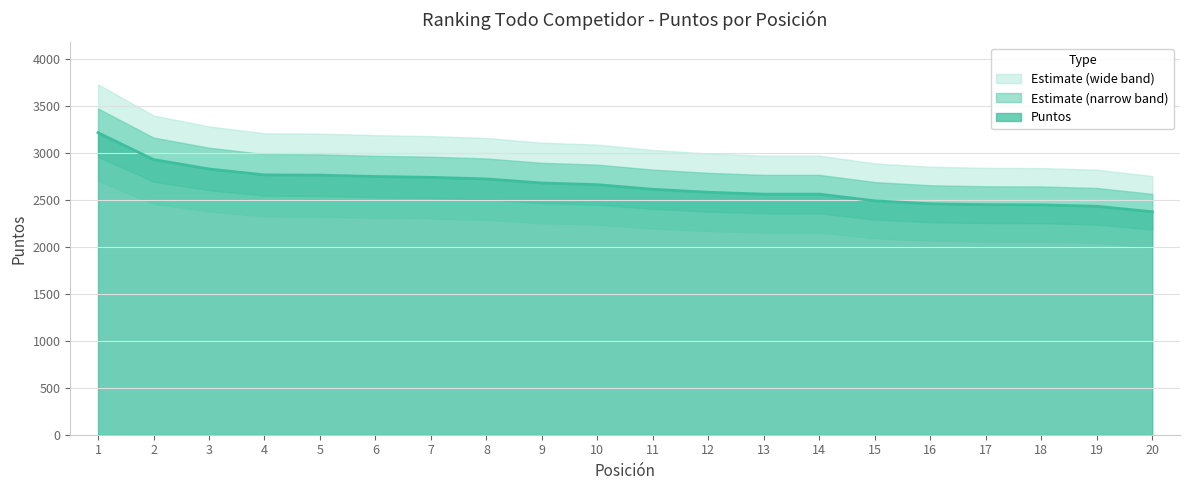

Reading left to right, transcribe all the data shown in this chart.

1=3214	2=2928	3=2828	4=2765	5=2762	6=2748	7=2739	8=2722	9=2679	10=2661	11=2612	12=2580	13=2560	14=2560	15=2489	16=2458	17=2448	18=2446	19=2431	20=2373